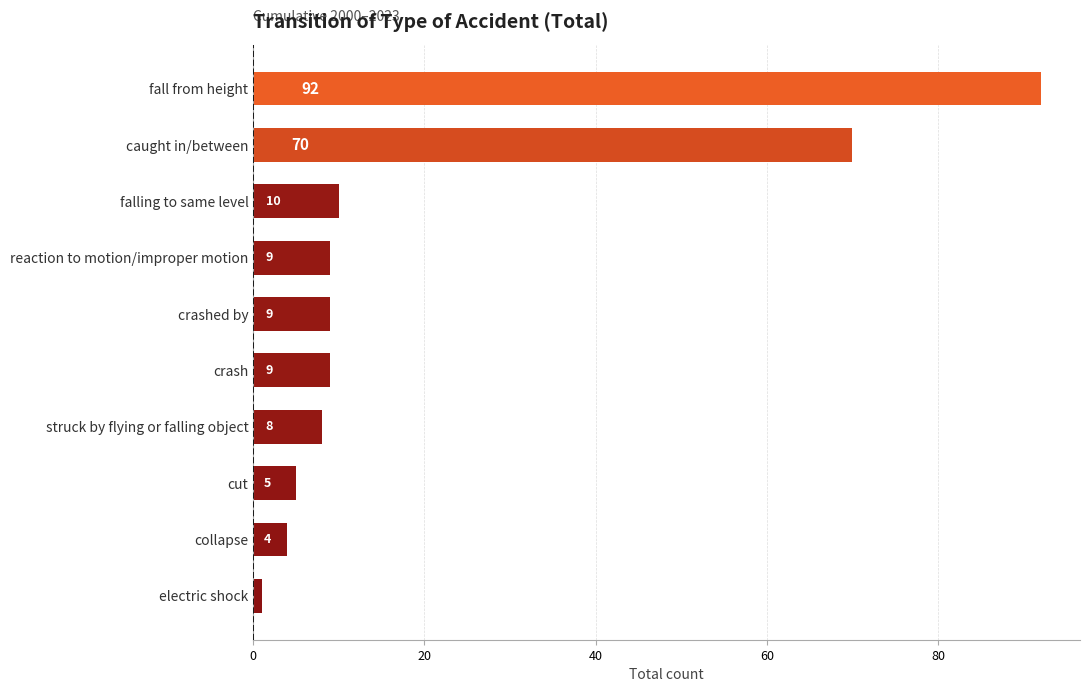

What is the difference between the second highest and second lowest values?

66